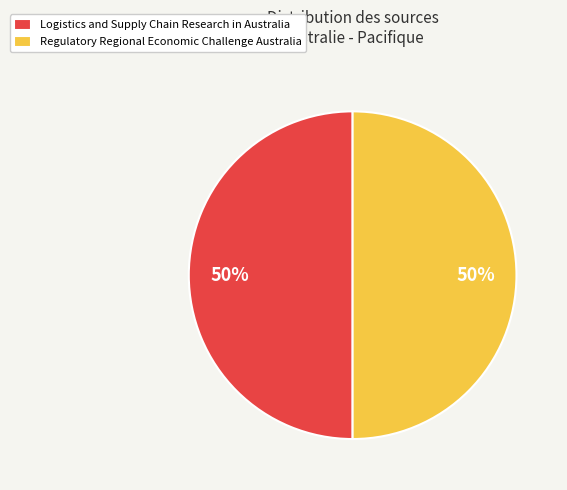

The Regulatory Regional Economic Challenge Australia slice represents 50% of the pie. True or false?

True